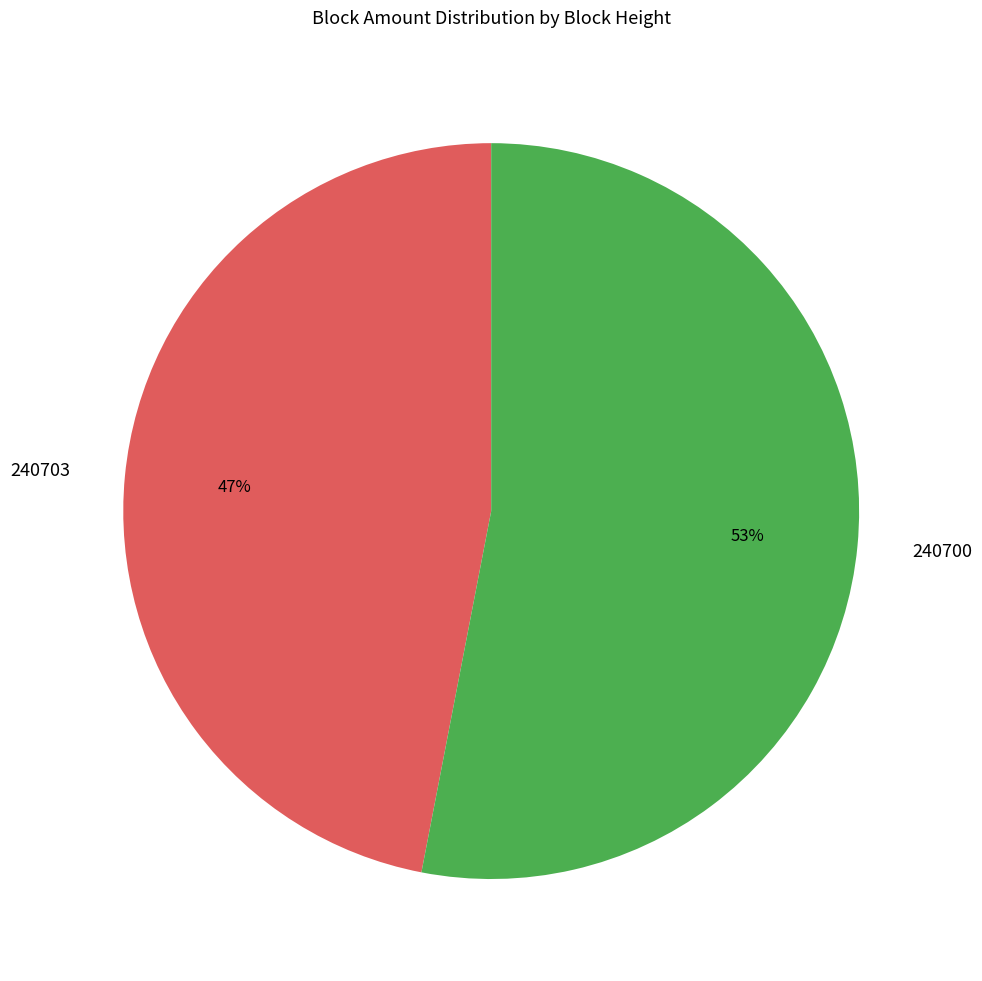

Approximately how many times larger is the value at 240703 compared to 240700?

0.9